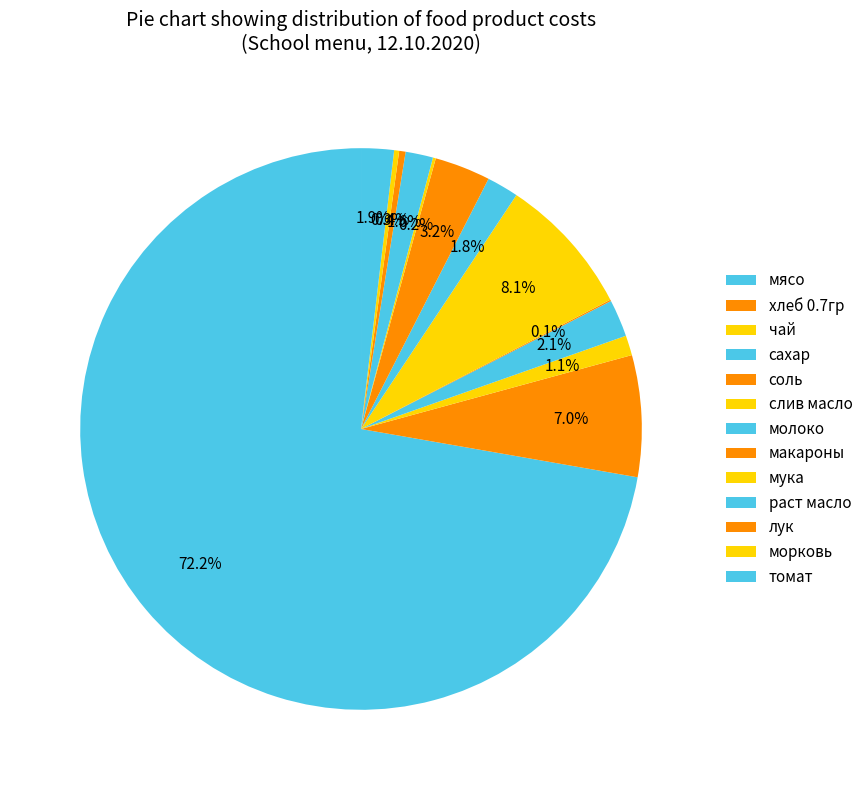

To the nearest percent, what is the difference between the largest and smallest slice percentages?

72%